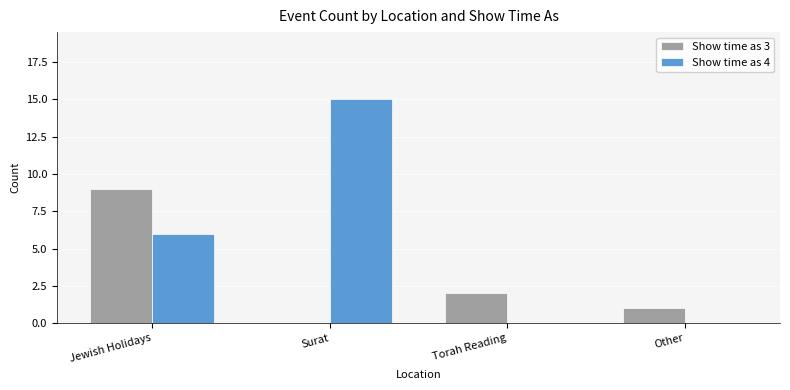

Reading right to left, extract all data points from this chart.

Show time as 3: 1	2	0	9
Show time as 4: 0	0	15	6